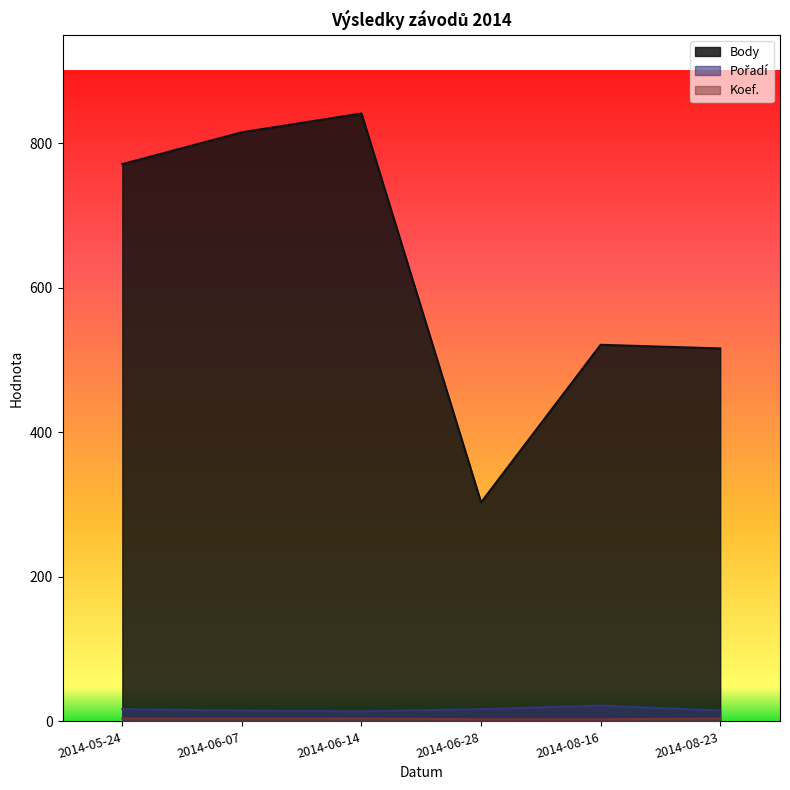

The value of Body at 2014-06-14 is 1155. True or false?

False